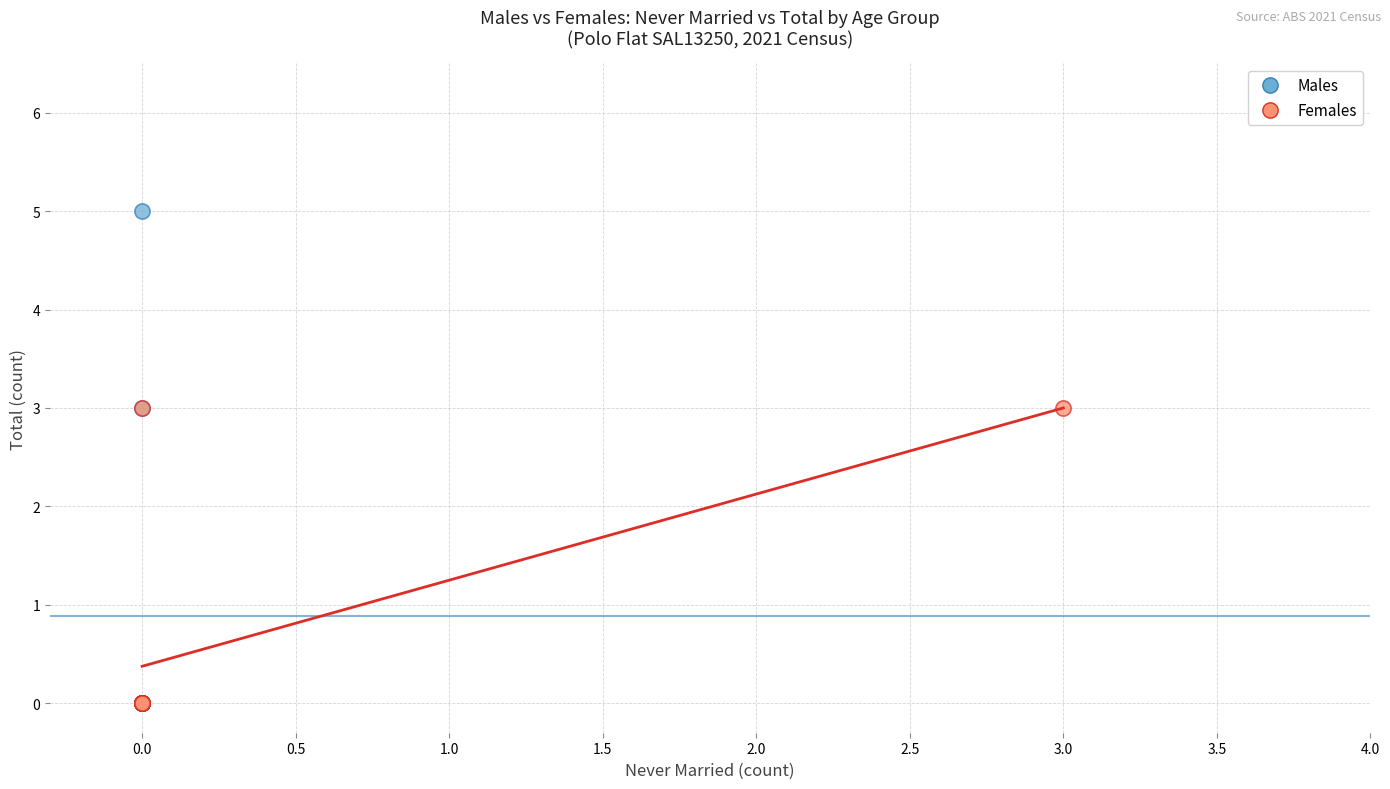

Which series contains the highest Y value?

Males